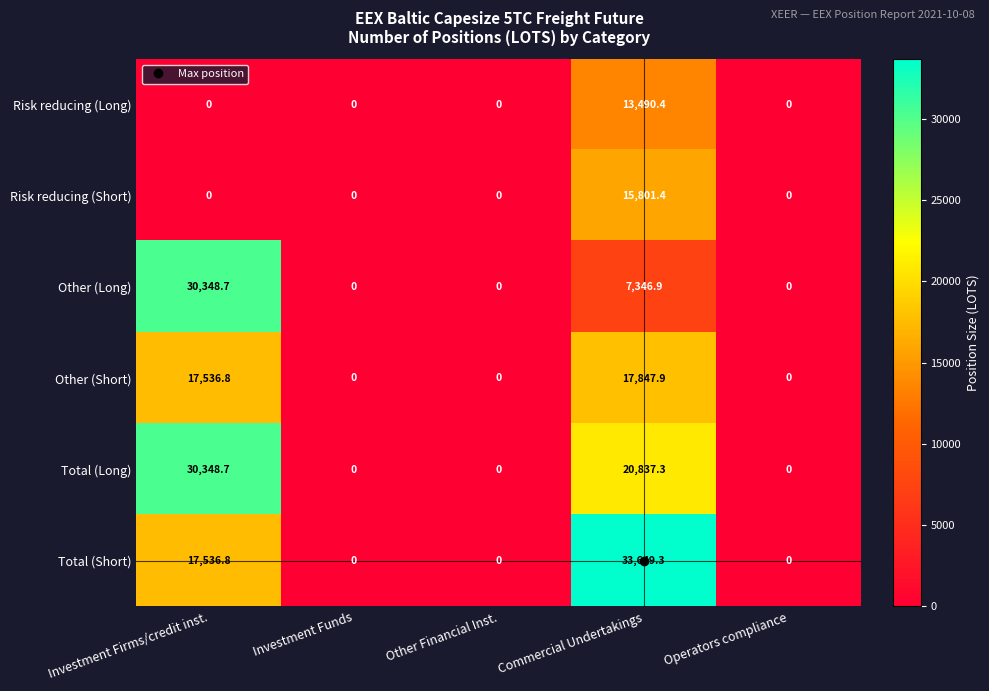

At which category is the sum across all series the highest?

Commercial Undertakings